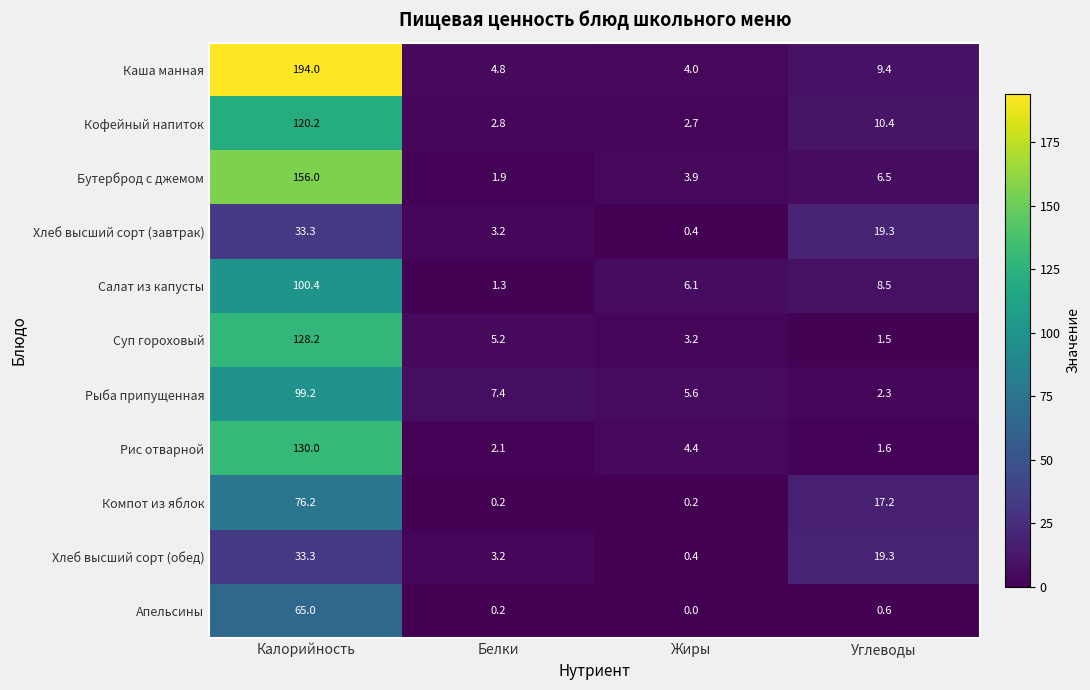

What is the spread (max minus min) of values at Белки?

7.2